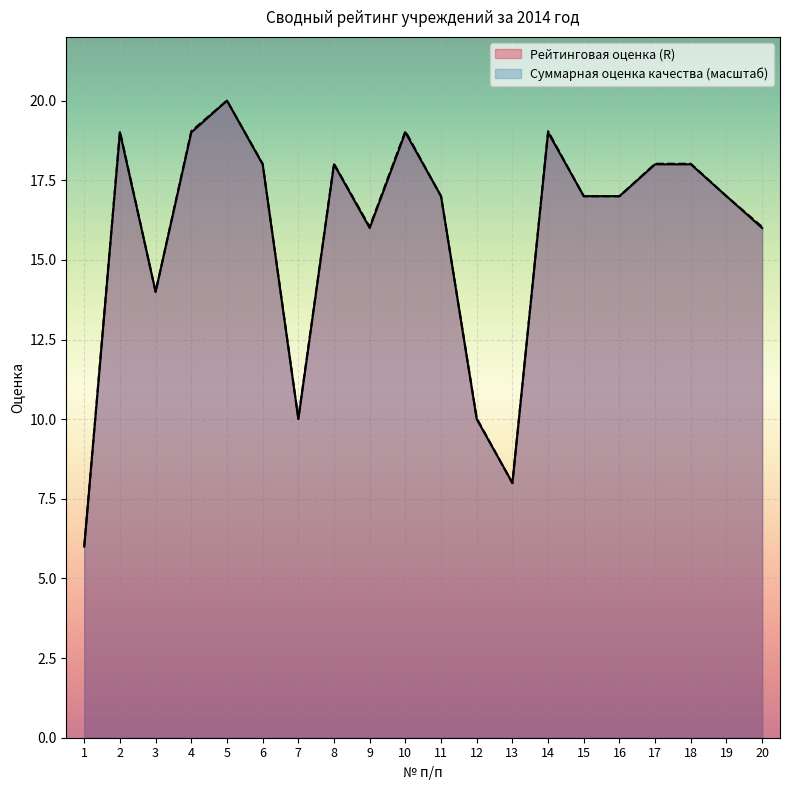

Which series ends up on top after the final intersection of Суммарная оценка качества and Рейтинговая оценка (R)?

Суммарная оценка качества